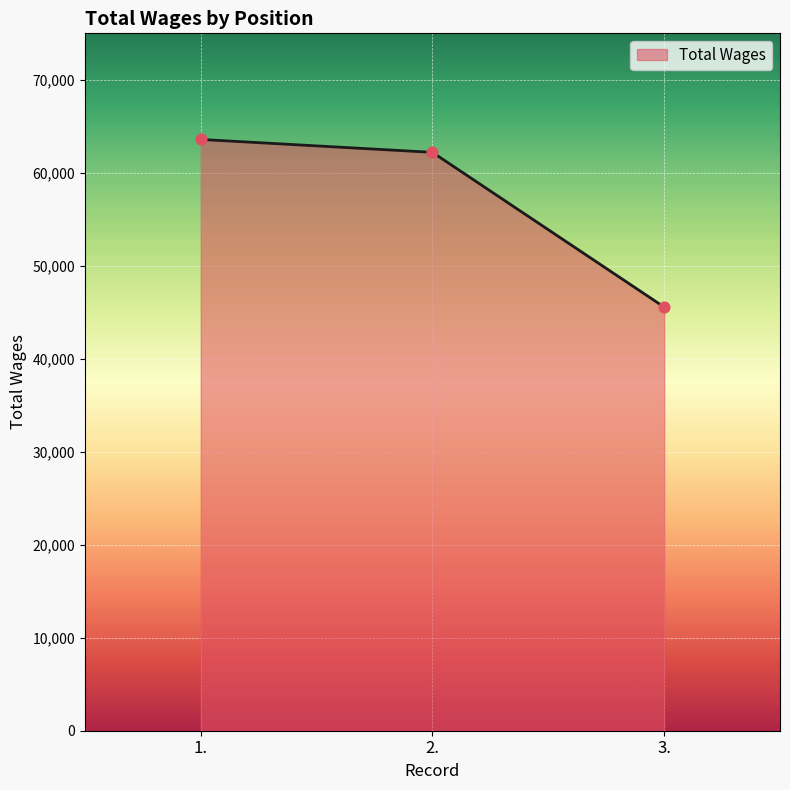

Between 3. and 2., which is larger?

2.